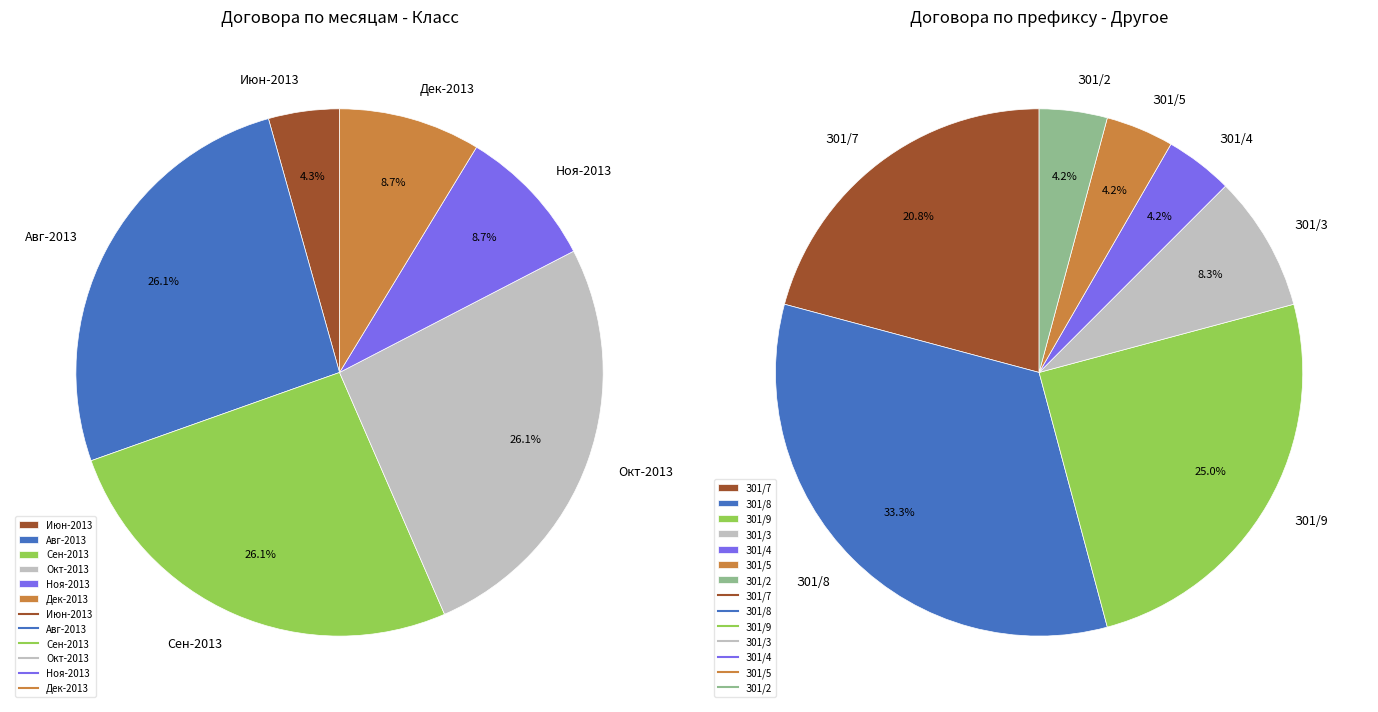

The Other slice represents 1% of the pie. True or false?

False